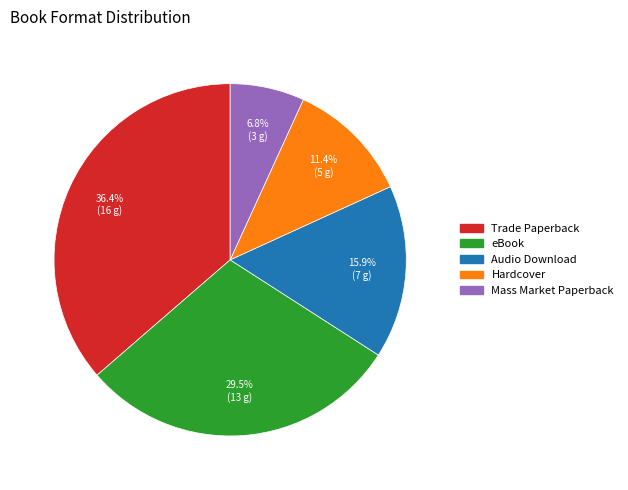

Combined, do Trade Paperback and Mass Market Paperback account for over 50%?

No